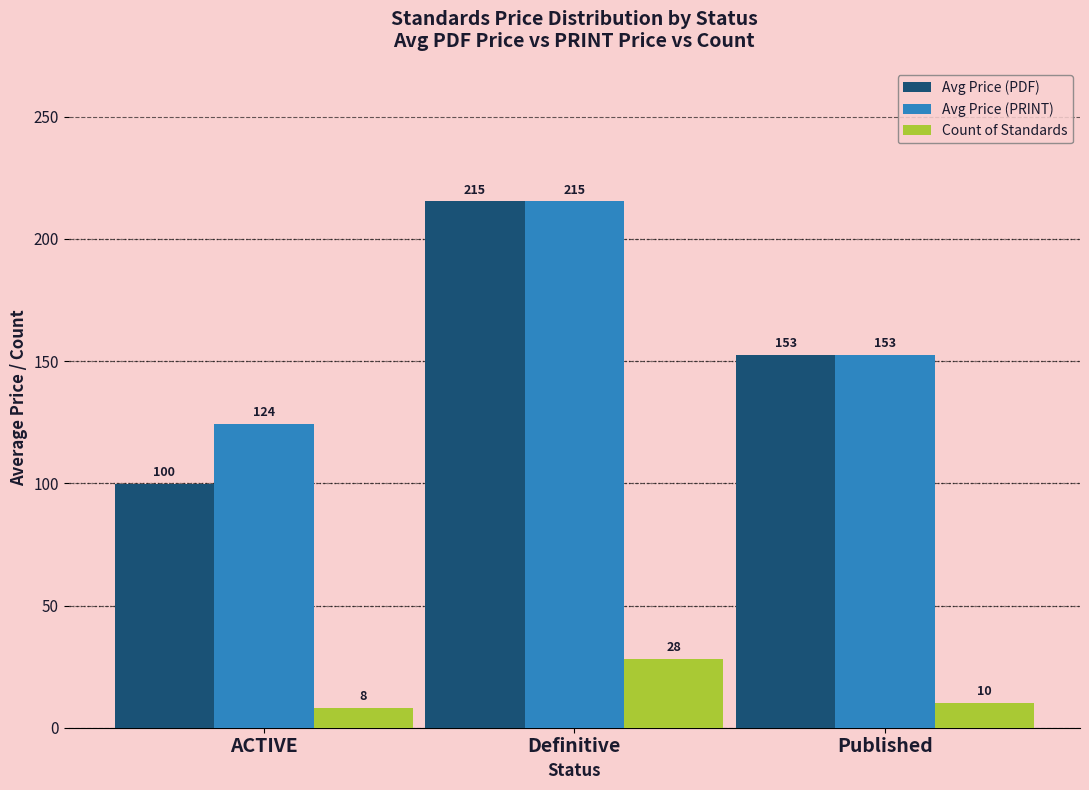

How many groups of bars are there?

3